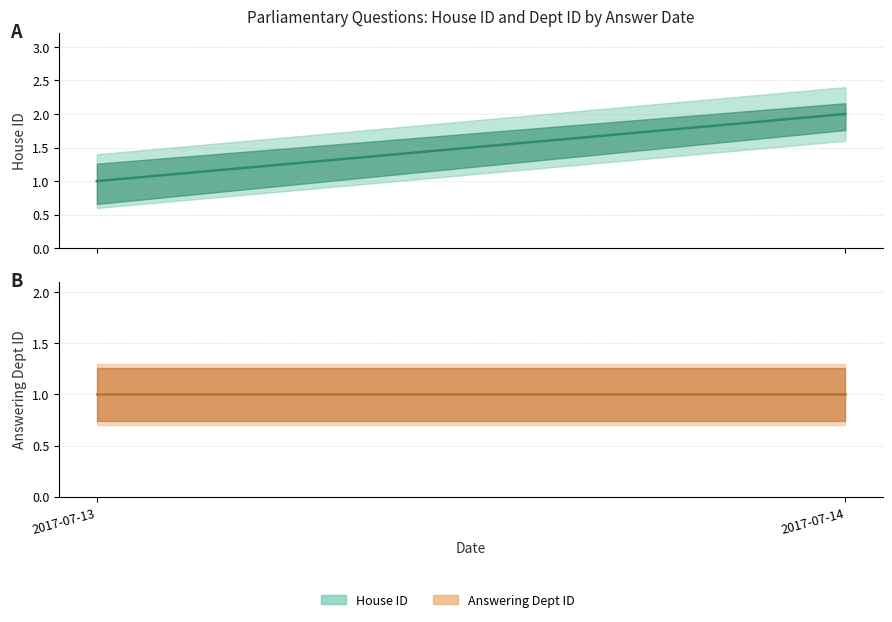

What is the lowest value of the House ID (mean) series?

1